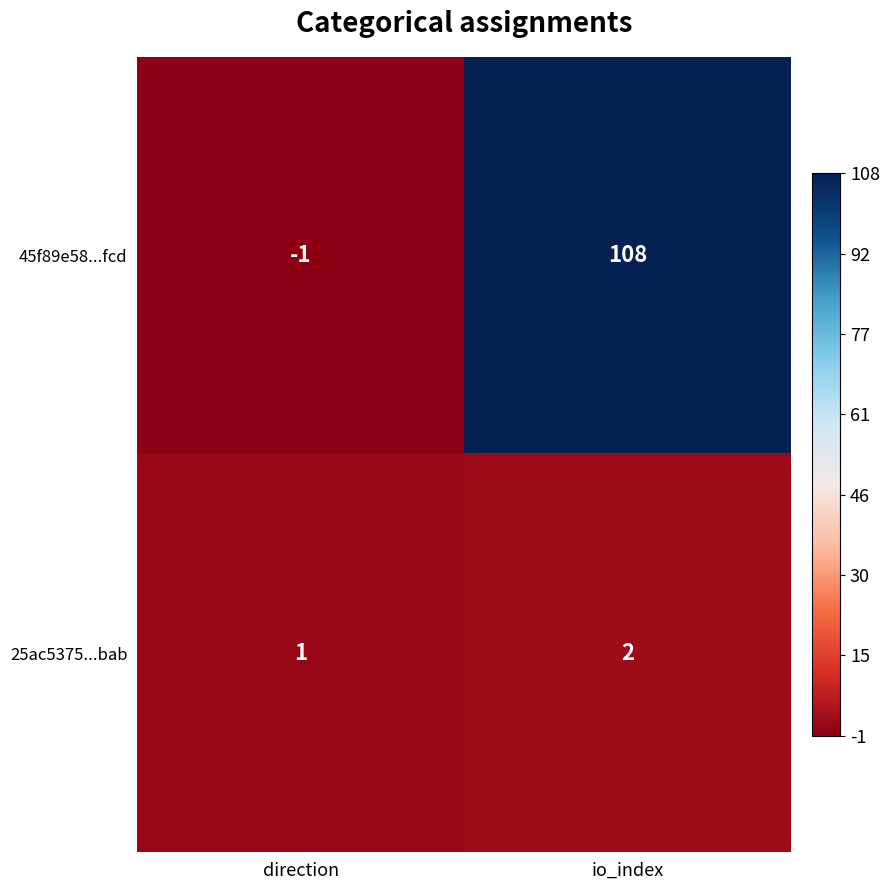

Which label corresponds to the smallest value in the chart?

direction